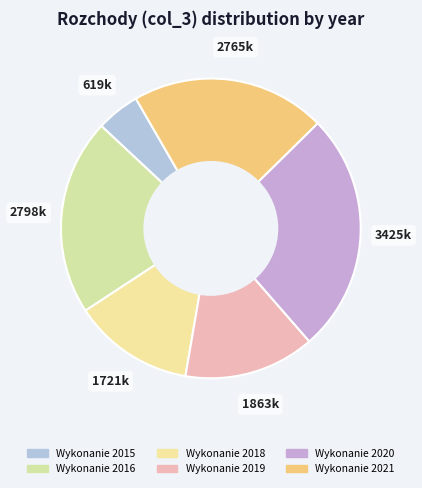

Count the number of slices in the pie.

6